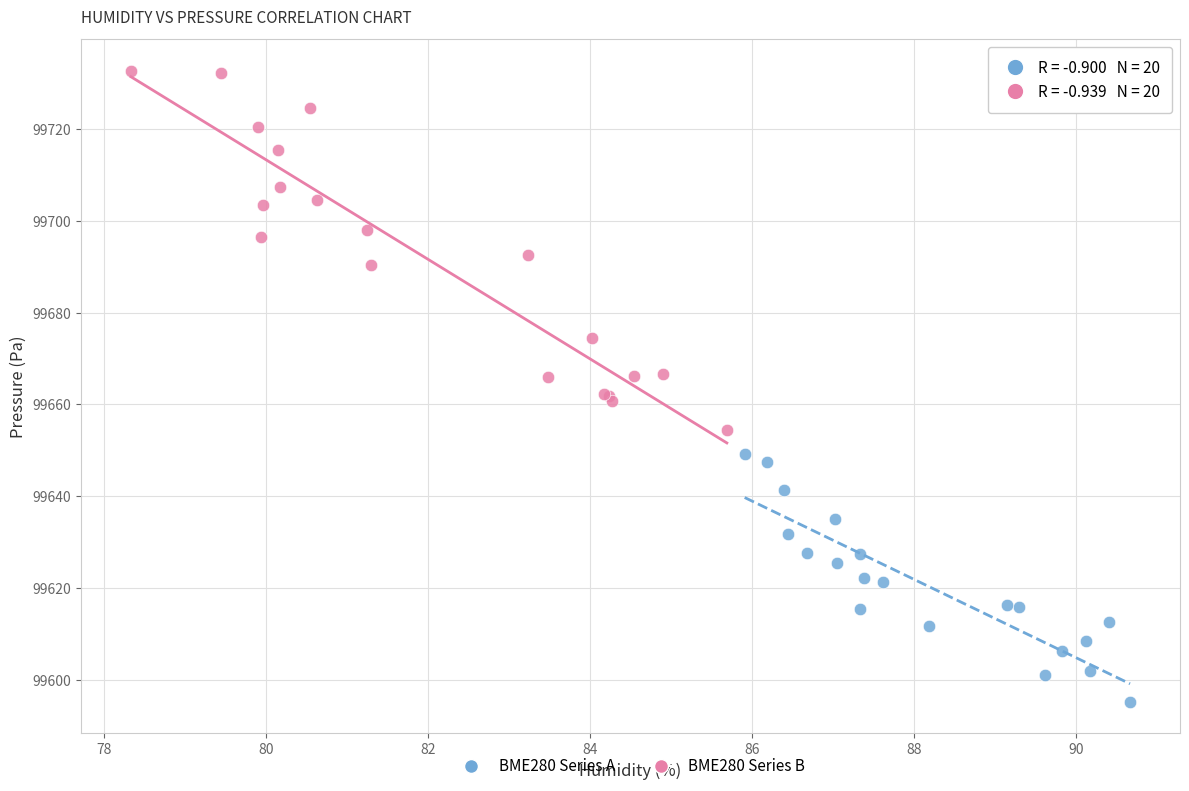

Which series has the largest Y range (max minus min)?

BME280 Series B